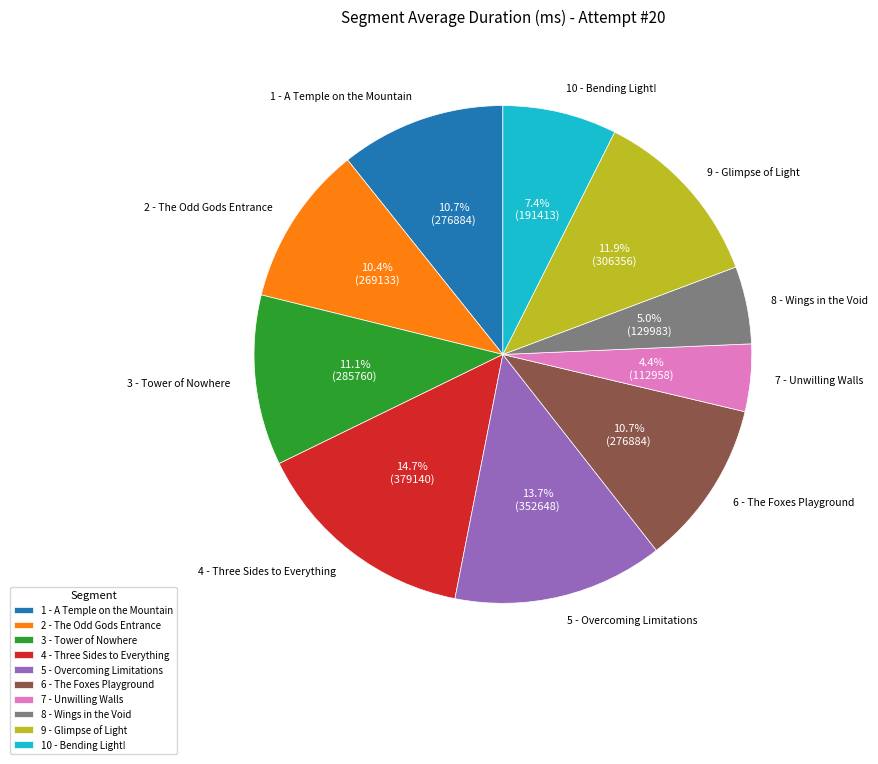

To the nearest percent, what portion does 1 - A Temple on the Mountain represent?

11%